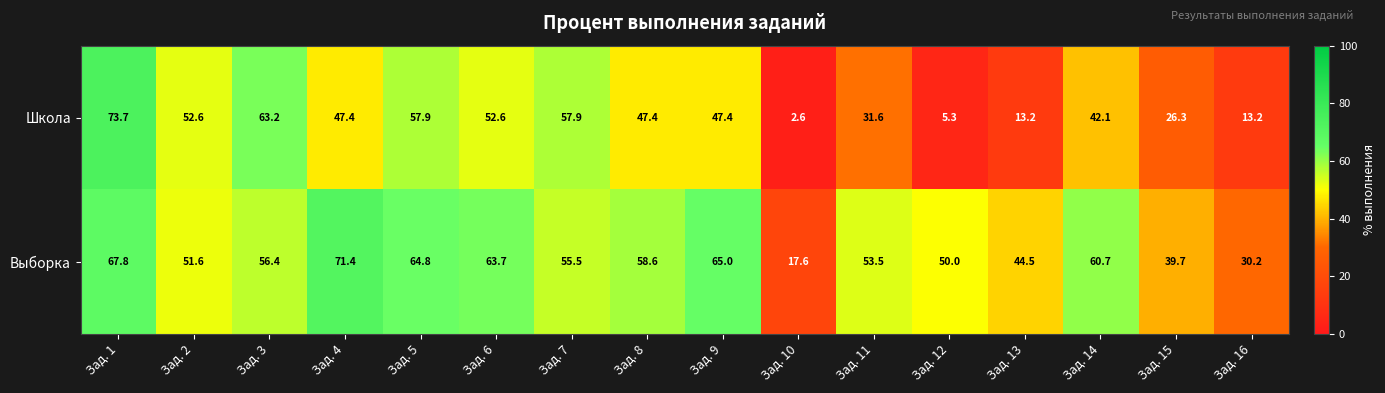

At which label does Выборка reach its minimum?

Зад. 10